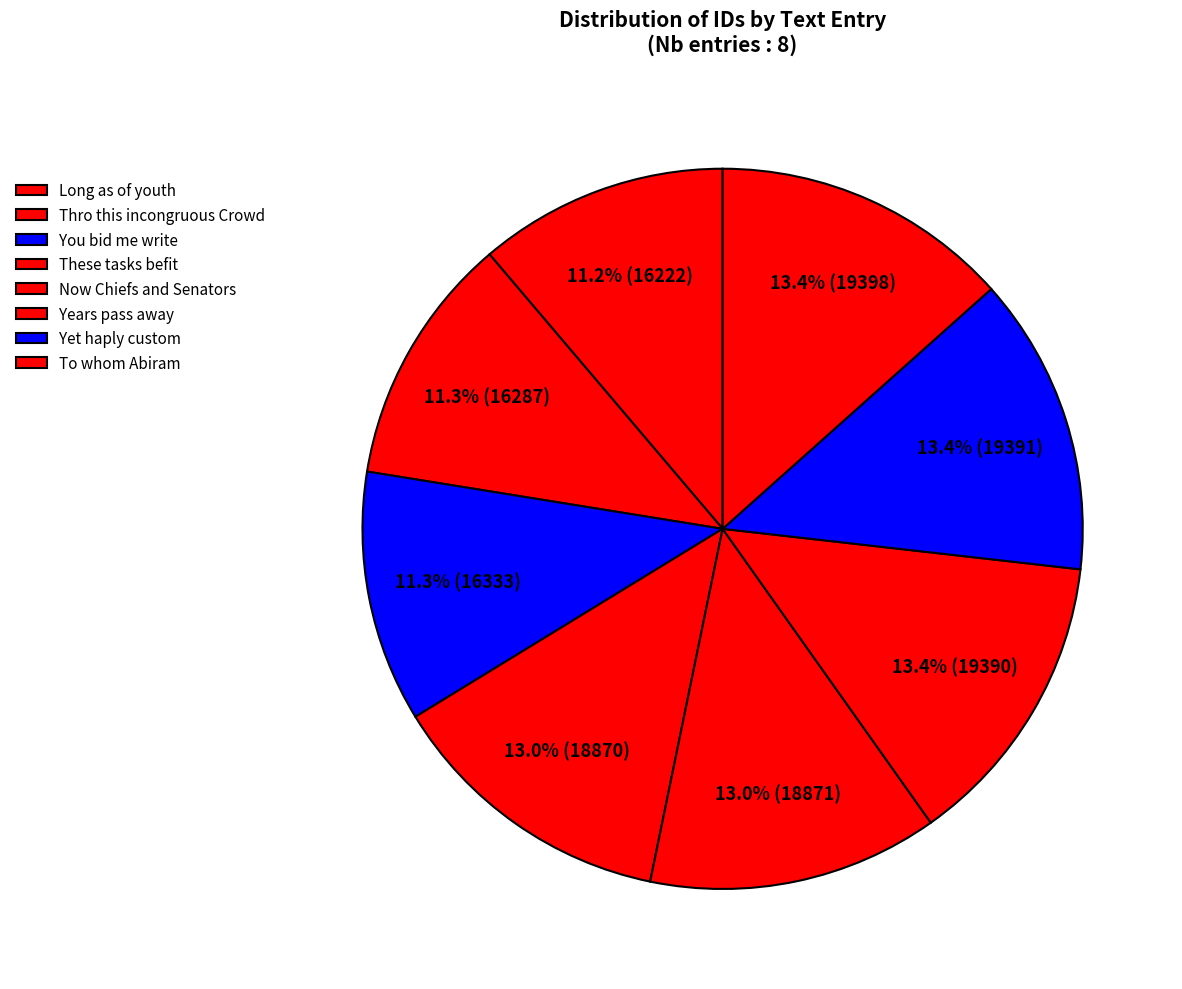

Count the number of slices in the pie.

8